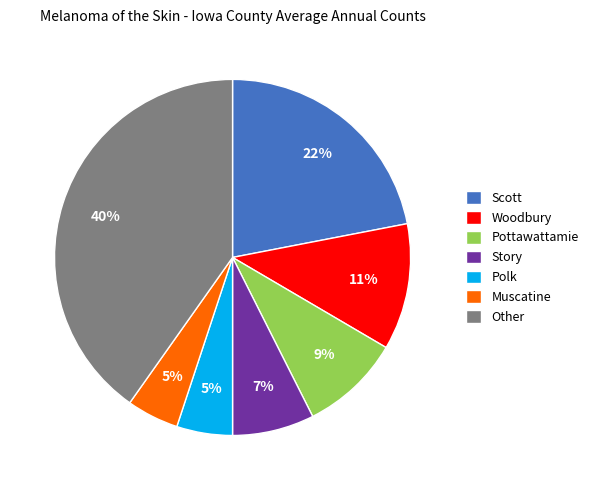

Does Pottawattamie account for over 50% of the chart?

No